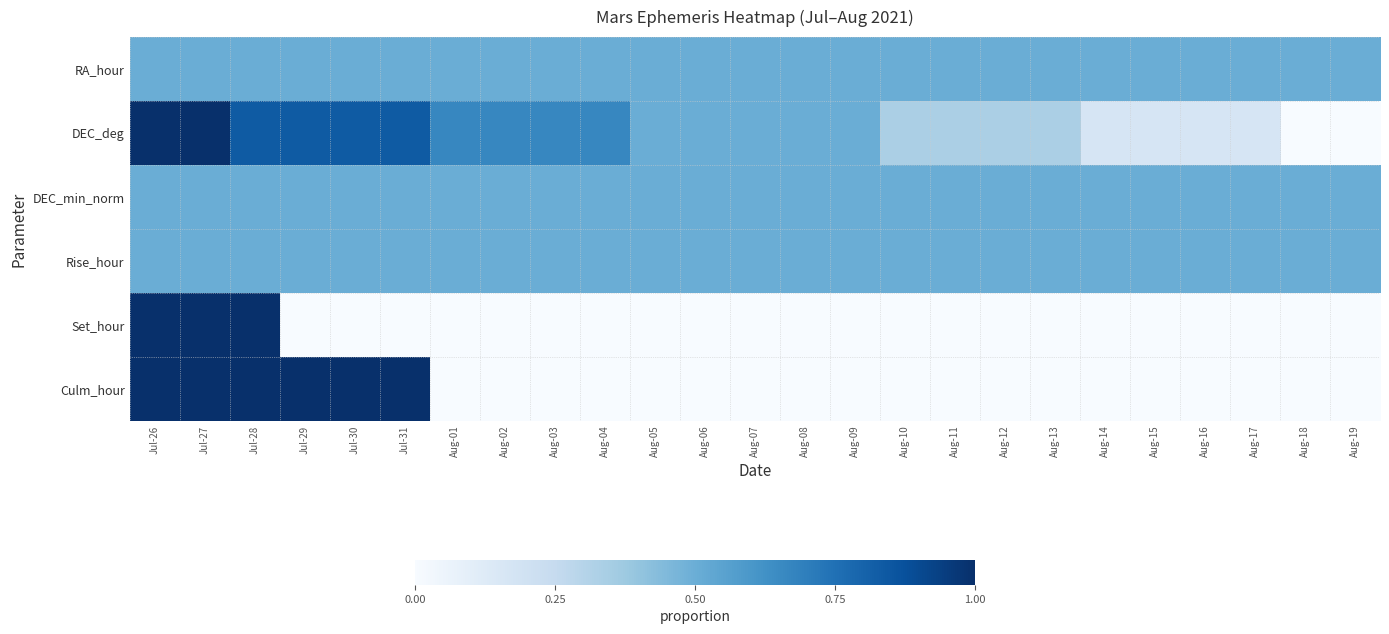

Reading right to left, transcribe all the data shown in this chart.

RA_hour: Aug-19=0.5	Aug-18=0.5	Aug-17=0.5	Aug-16=0.5	Aug-15=0.5	Aug-14=0.5	Aug-13=0.5	Aug-12=0.5	Aug-11=0.5	Aug-10=0.5	Aug-09=0.5	Aug-08=0.5	Aug-07=0.5	Aug-06=0.5	Aug-05=0.5	Aug-04=0.5	Aug-03=0.5	Aug-02=0.5	Aug-01=0.5	Jul-31=0.5	Jul-30=0.5	Jul-29=0.5	Jul-28=0.5	Jul-27=0.5	Jul-26=0.5
DEC_deg: Aug-19=0.0	Aug-18=0.0	Aug-17=0.2	Aug-16=0.2	Aug-15=0.2	Aug-14=0.2	Aug-13=0.3	Aug-12=0.3	Aug-11=0.3	Aug-10=0.3	Aug-09=0.5	Aug-08=0.5	Aug-07=0.5	Aug-06=0.5	Aug-05=0.5	Aug-04=0.7	Aug-03=0.7	Aug-02=0.7	Aug-01=0.7	Jul-31=0.8	Jul-30=0.8	Jul-29=0.8	Jul-28=0.8	Jul-27=1.0	Jul-26=1.0
DEC_min_norm: Aug-19=0.5	Aug-18=0.5	Aug-17=0.5	Aug-16=0.5	Aug-15=0.5	Aug-14=0.5	Aug-13=0.5	Aug-12=0.5	Aug-11=0.5	Aug-10=0.5	Aug-09=0.5	Aug-08=0.5	Aug-07=0.5	Aug-06=0.5	Aug-05=0.5	Aug-04=0.5	Aug-03=0.5	Aug-02=0.5	Aug-01=0.5	Jul-31=0.5	Jul-30=0.5	Jul-29=0.5	Jul-28=0.5	Jul-27=0.5	Jul-26=0.5
Rise_hour: Aug-19=0.5	Aug-18=0.5	Aug-17=0.5	Aug-16=0.5	Aug-15=0.5	Aug-14=0.5	Aug-13=0.5	Aug-12=0.5	Aug-11=0.5	Aug-10=0.5	Aug-09=0.5	Aug-08=0.5	Aug-07=0.5	Aug-06=0.5	Aug-05=0.5	Aug-04=0.5	Aug-03=0.5	Aug-02=0.5	Aug-01=0.5	Jul-31=0.5	Jul-30=0.5	Jul-29=0.5	Jul-28=0.5	Jul-27=0.5	Jul-26=0.5
Set_hour: Aug-19=0.0	Aug-18=0.0	Aug-17=0.0	Aug-16=0.0	Aug-15=0.0	Aug-14=0.0	Aug-13=0.0	Aug-12=0.0	Aug-11=0.0	Aug-10=0.0	Aug-09=0.0	Aug-08=0.0	Aug-07=0.0	Aug-06=0.0	Aug-05=0.0	Aug-04=0.0	Aug-03=0.0	Aug-02=0.0	Aug-01=0.0	Jul-31=0.0	Jul-30=0.0	Jul-29=0.0	Jul-28=1.0	Jul-27=1.0	Jul-26=1.0
Culm_hour: Aug-19=0.0	Aug-18=0.0	Aug-17=0.0	Aug-16=0.0	Aug-15=0.0	Aug-14=0.0	Aug-13=0.0	Aug-12=0.0	Aug-11=0.0	Aug-10=0.0	Aug-09=0.0	Aug-08=0.0	Aug-07=0.0	Aug-06=0.0	Aug-05=0.0	Aug-04=0.0	Aug-03=0.0	Aug-02=0.0	Aug-01=0.0	Jul-31=1.0	Jul-30=1.0	Jul-29=1.0	Jul-28=1.0	Jul-27=1.0	Jul-26=1.0